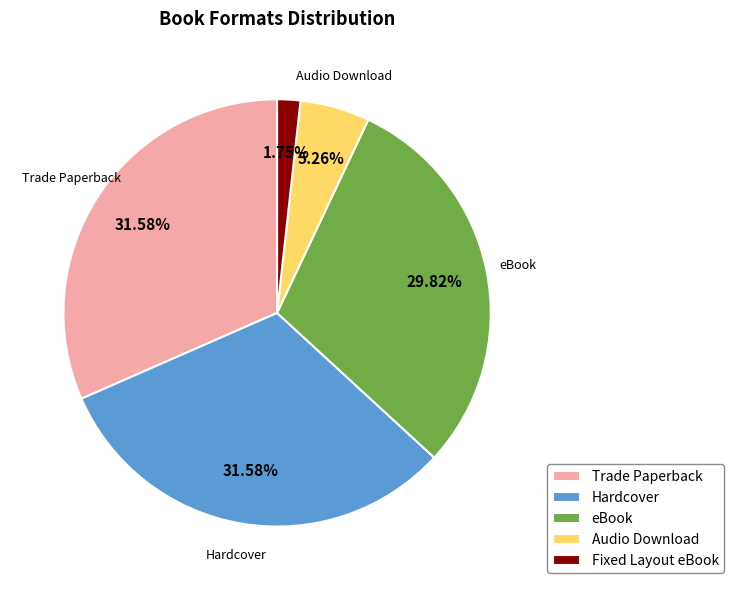

Which slice is the smallest?

Fixed Layout eBook